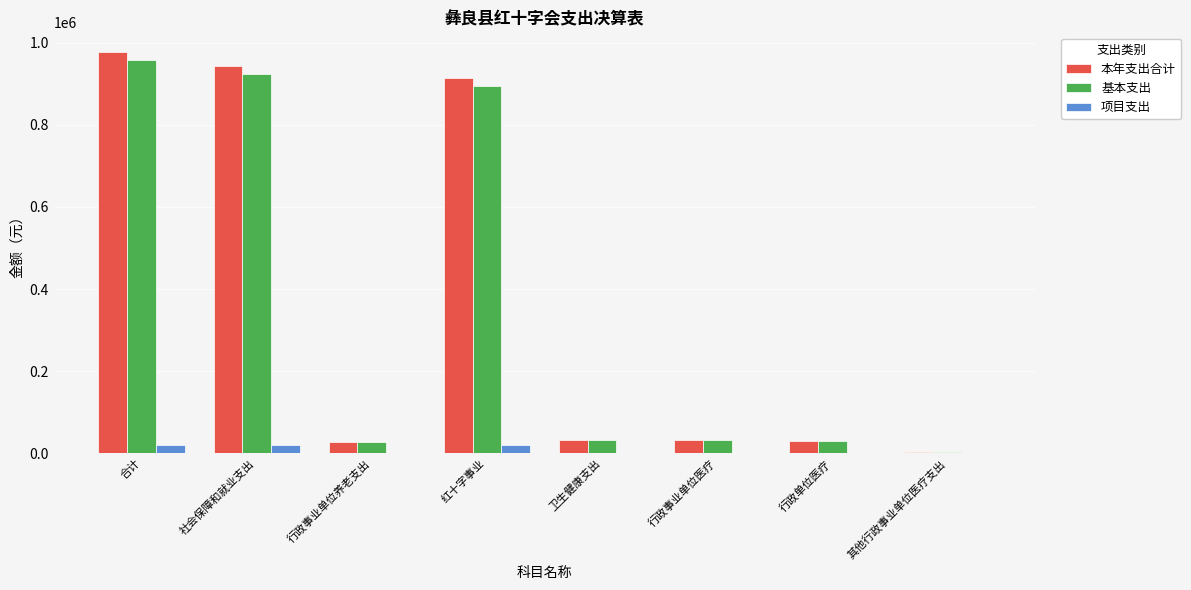

True or false: 项目支出 has a value of 0.0 at 行政事业单位养老支出.

True